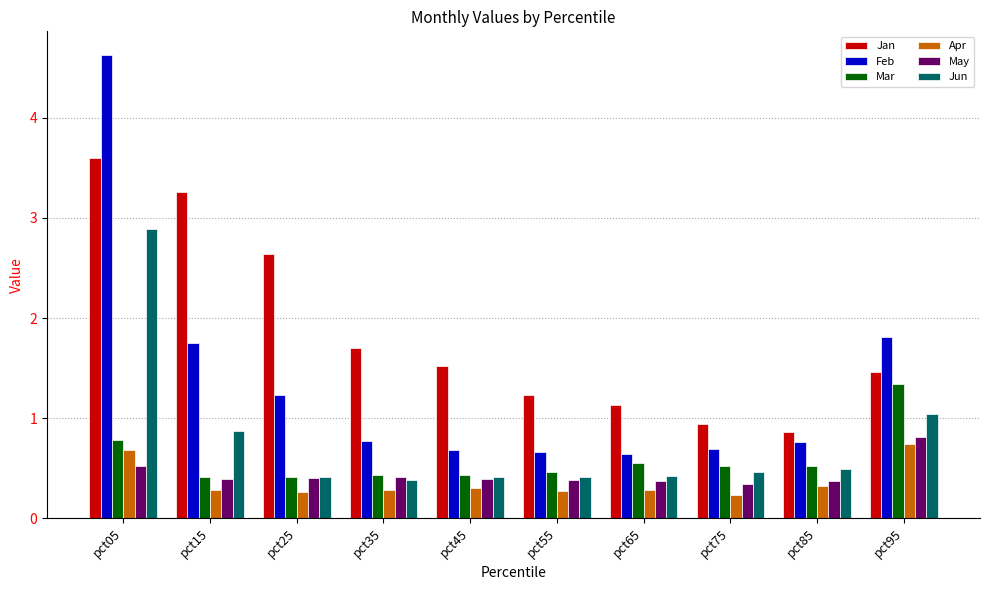

What is the value of the Apr bar at the 8th from the left?

0.2